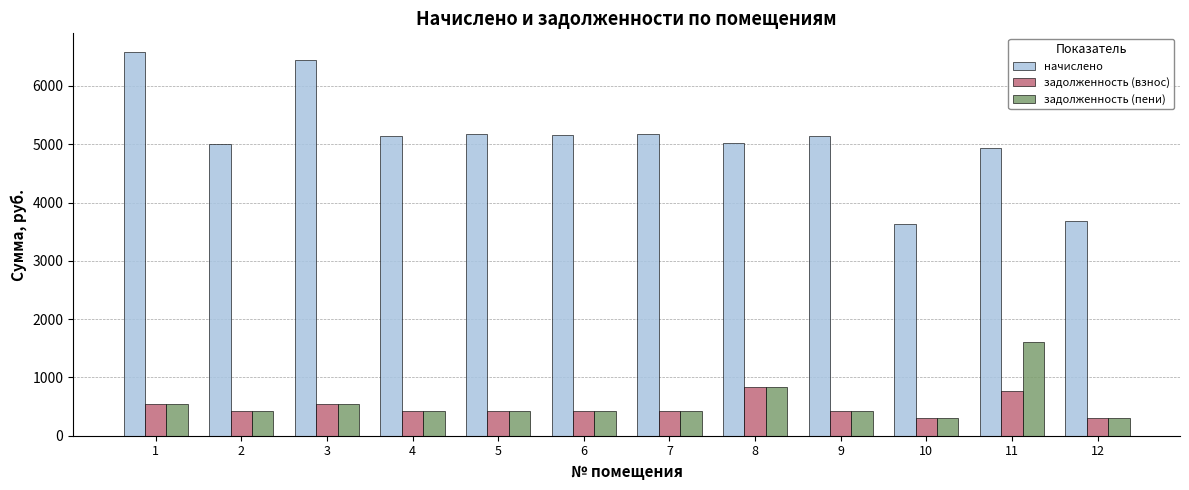

At 11, list the series in order from largest to smallest.

начислено, задолженность (пени), задолженность (взнос)